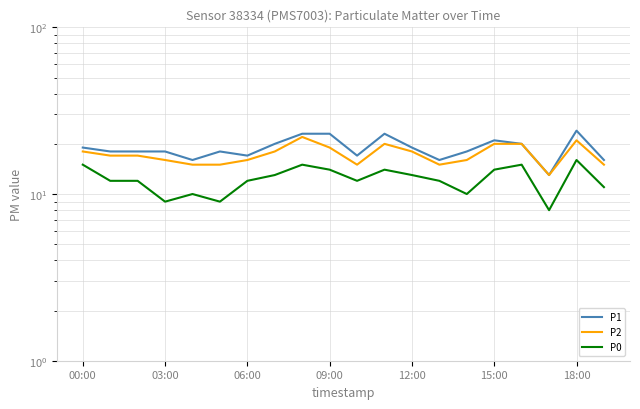

True or false: P0 has a value of 26 at 18:00.

False